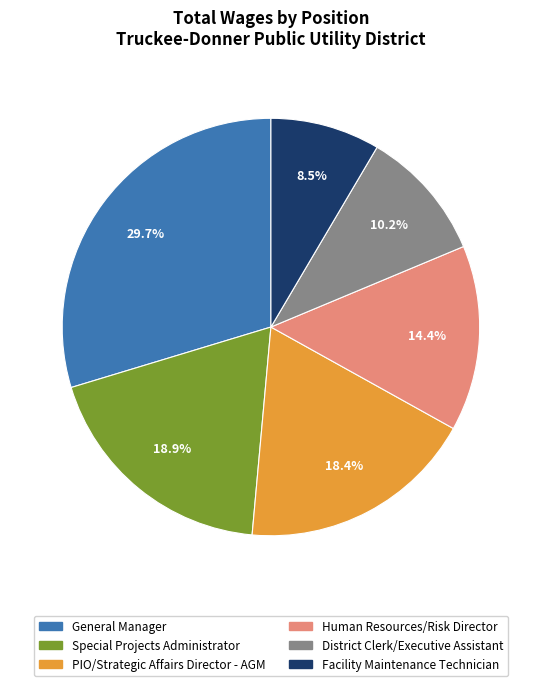

How many segments does this pie chart have?

6